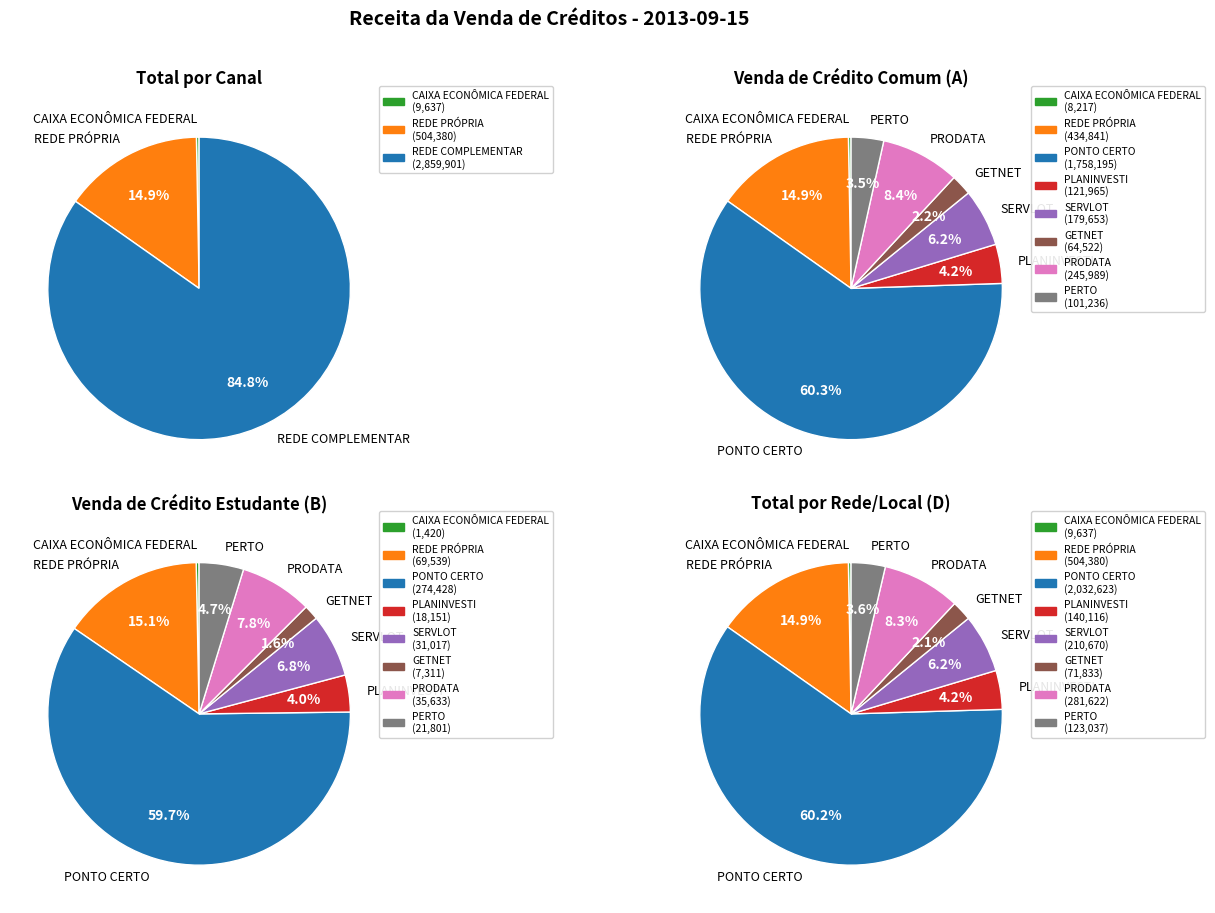

How much of the chart is everything except REDE PRÓPRIA?

85.1%